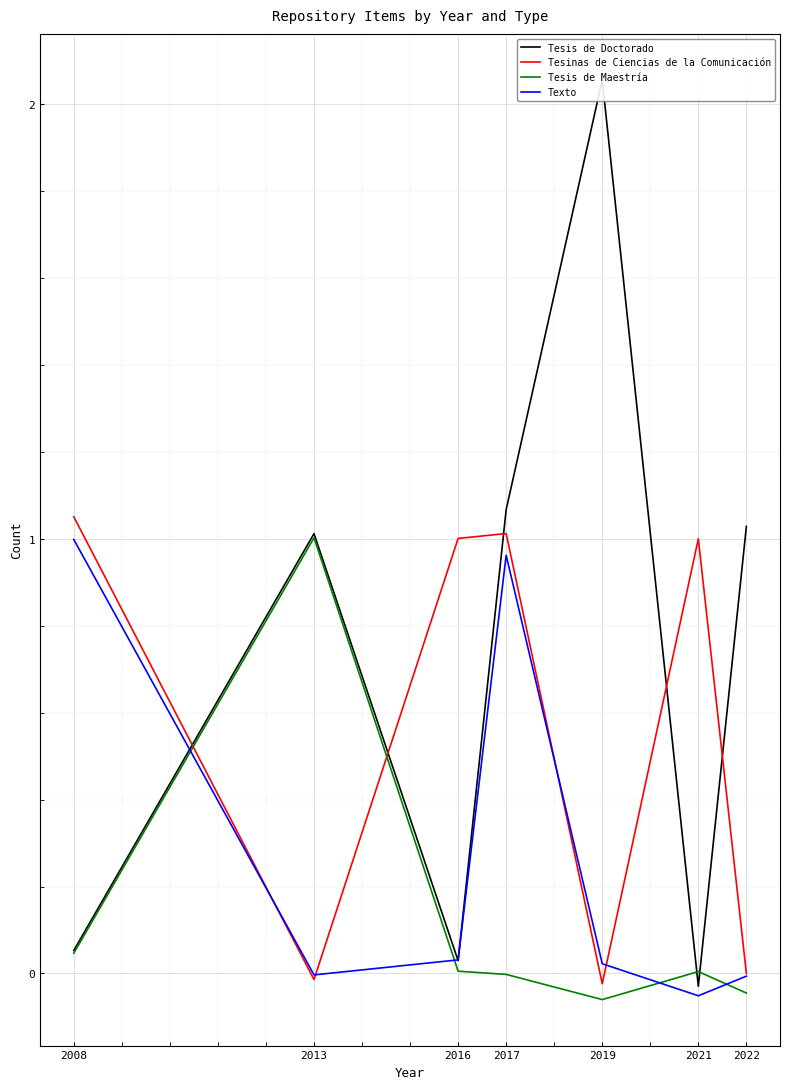

Between 2013 and 2022, which series saw the biggest shift?

Tesis de Maestría